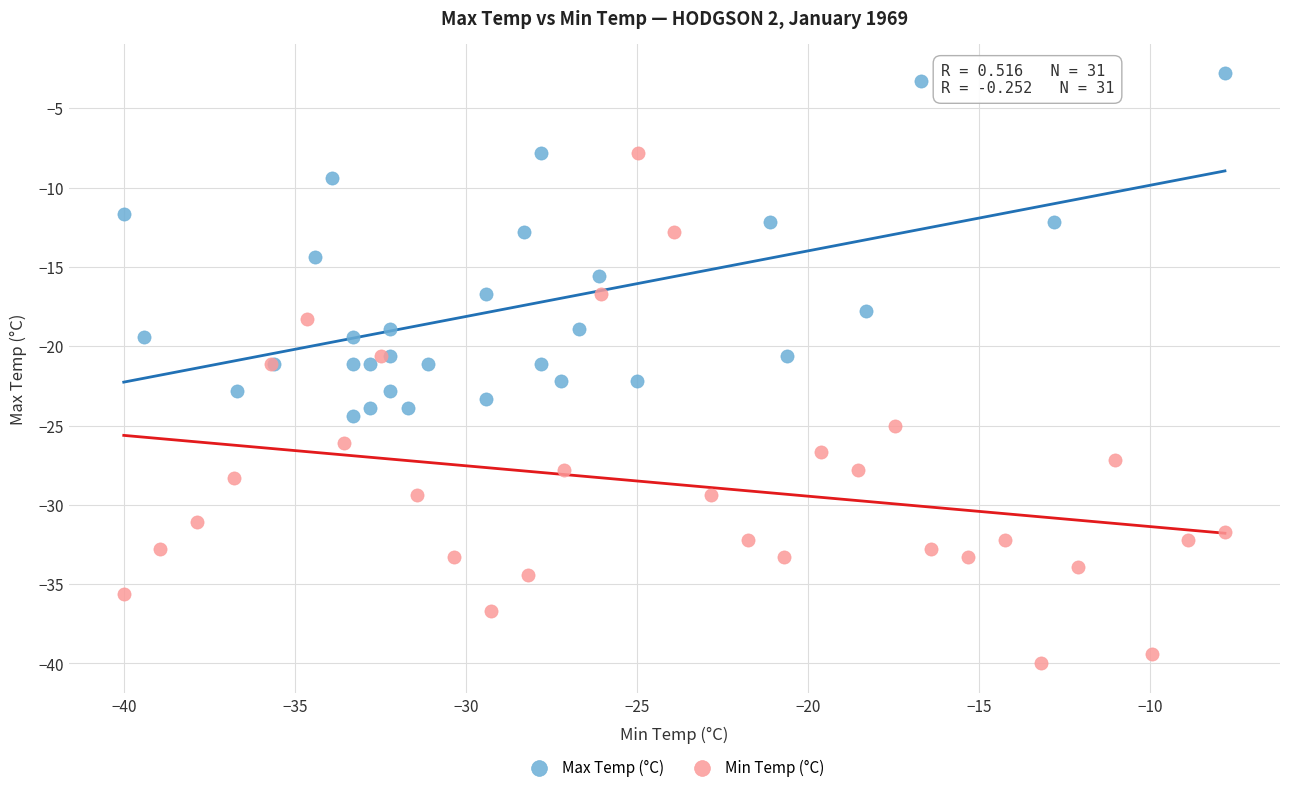

Which series contains the highest Y value?

Max Temp (°C)